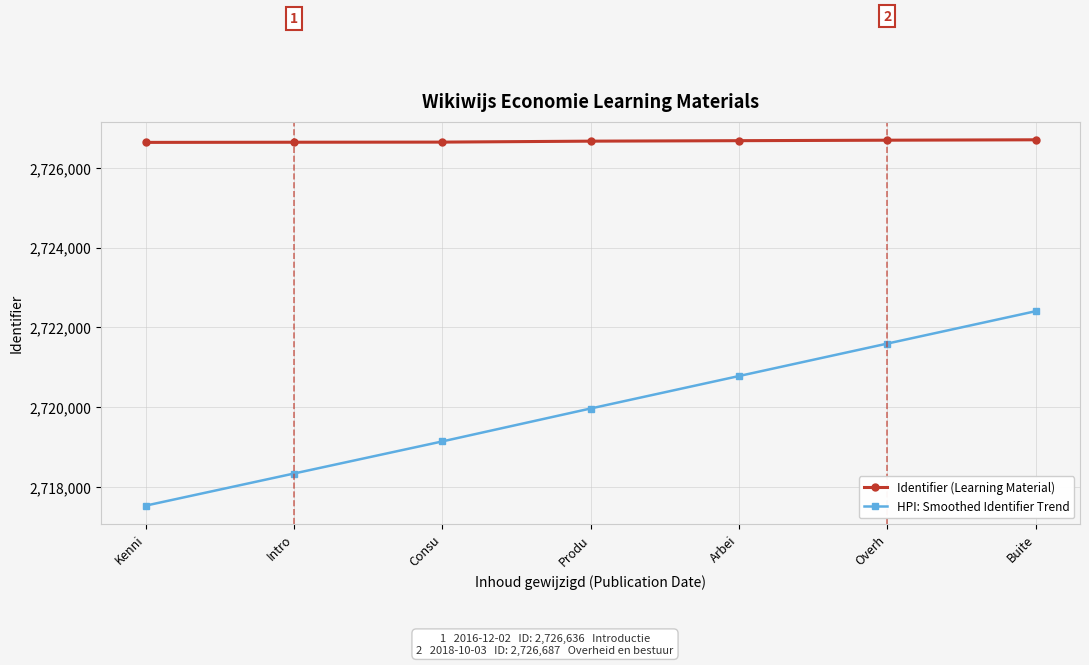

List the labels in order of HPI: Smoothed Identifier Trend value, largest first.

Buite, Overh, Arbei, Produ, Consu, Intro, Kenni